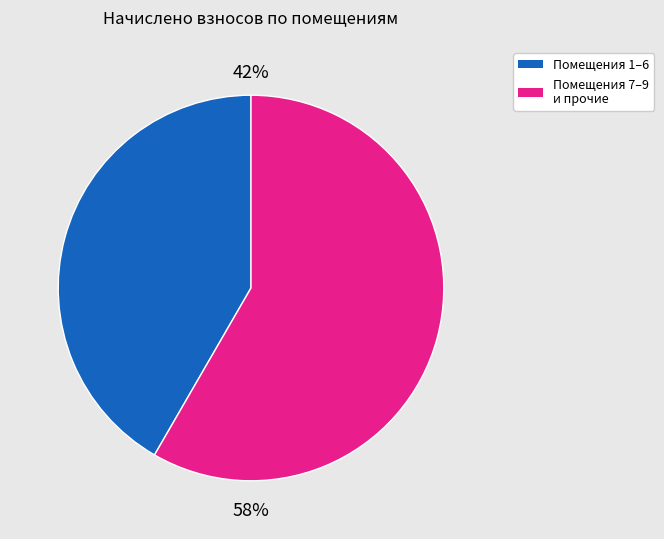

To the nearest percent, what is the average slice percentage?

50%